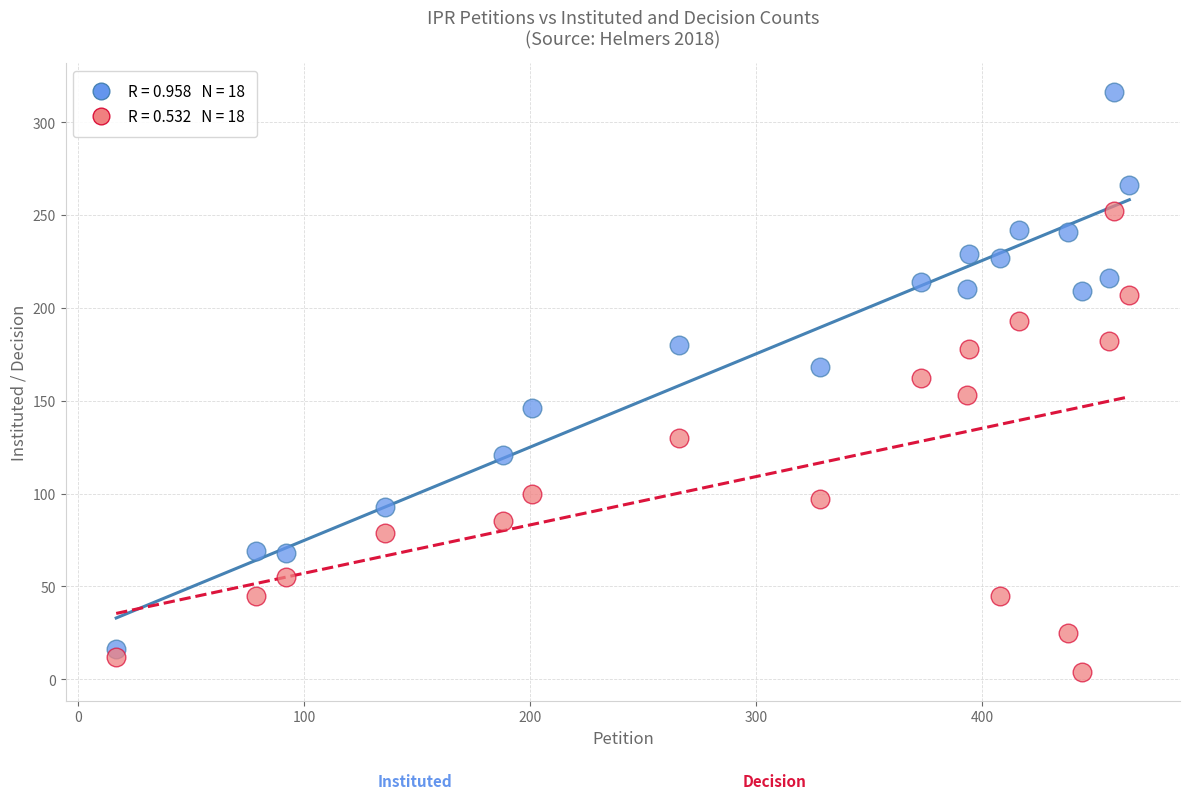

Across all data points, what is the range of X values (max minus min)?

448